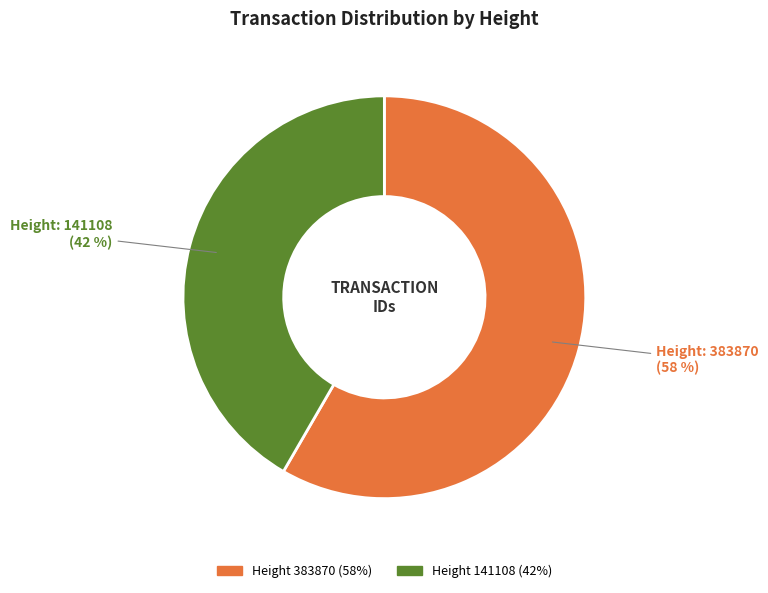

Is there a majority slice in this chart?

Yes